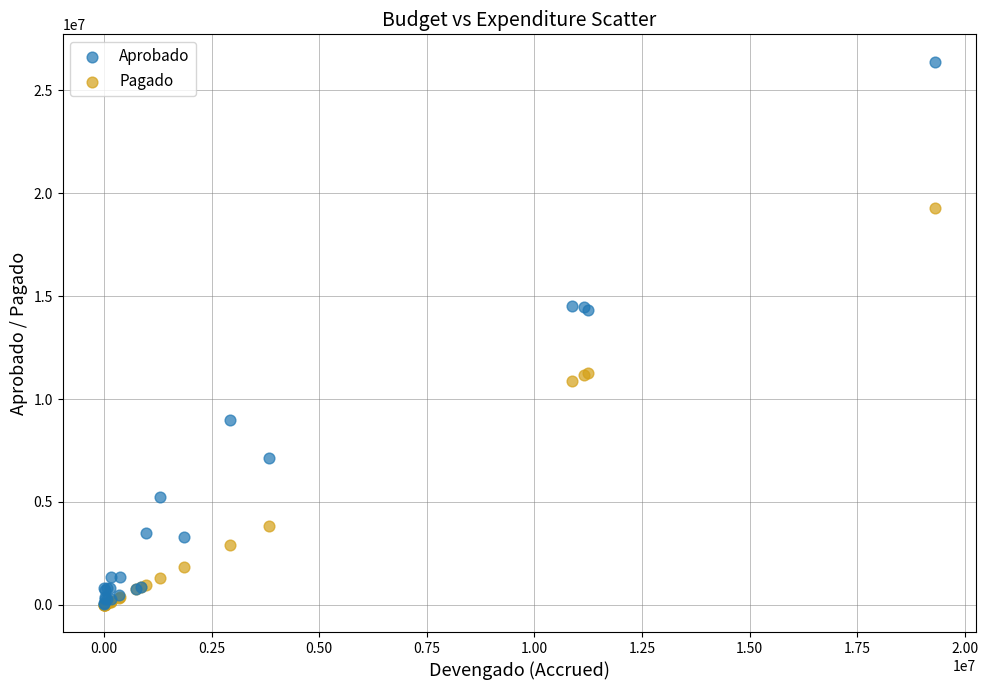

In the Pagado series, what Y value is closest to 9649966?

10863979.1